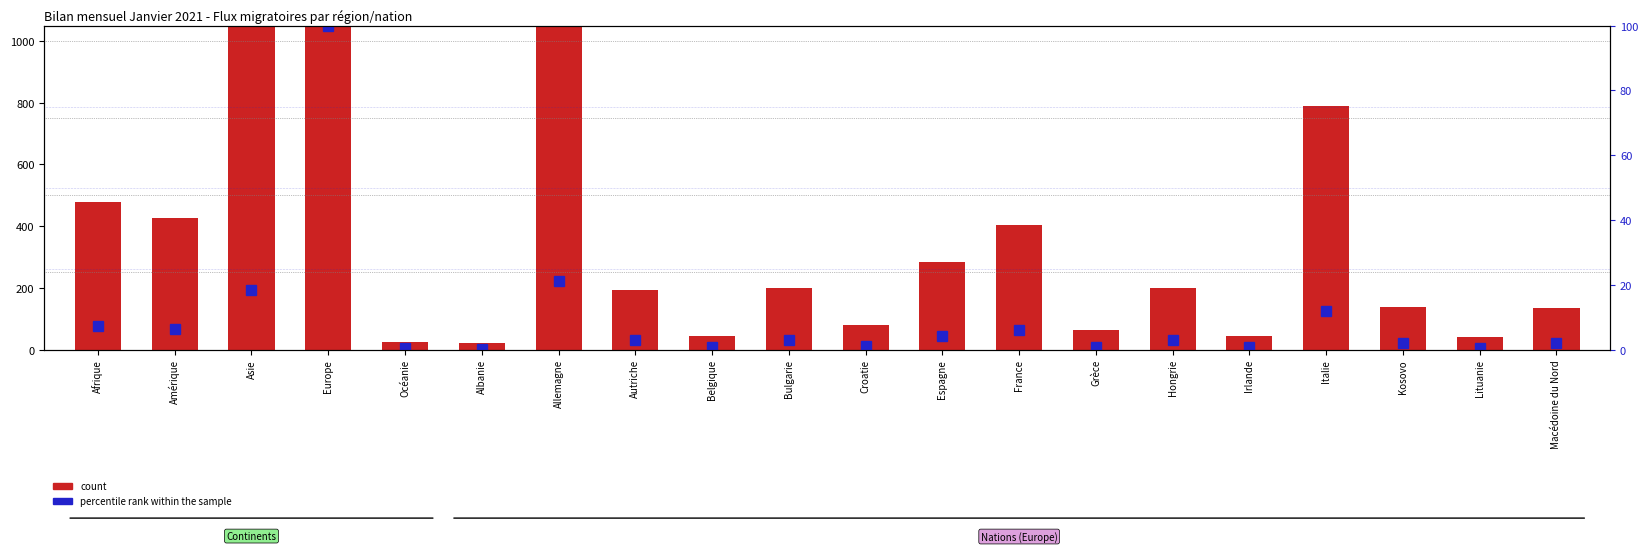

Which series has the largest range (max minus min)?

count